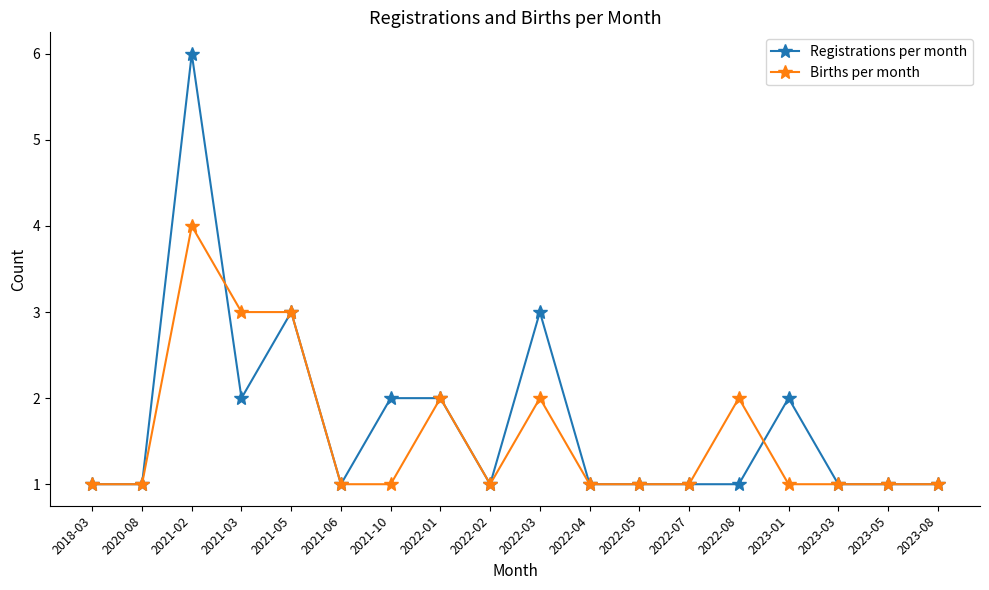

Is it true that Registrations per month equals 2 at 2020-08?

False